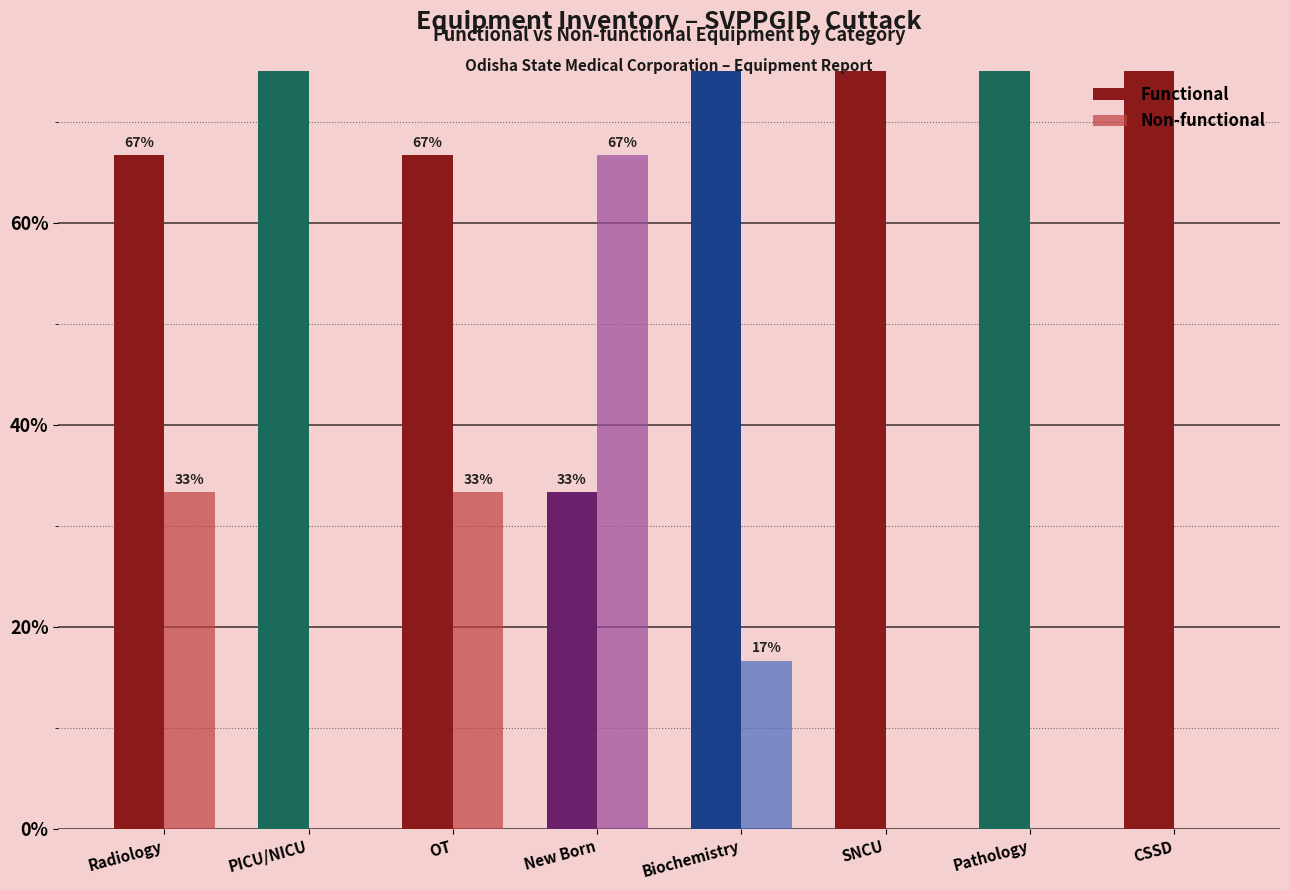

Reading left to right, list all the values displayed in this chart.

Functional: 0.7	1.0	0.7	0.3	0.8	1.0	1.0	1.0
Non-functional: 0.3	0.0	0.3	0.7	0.2	0.0	0.0	0.0